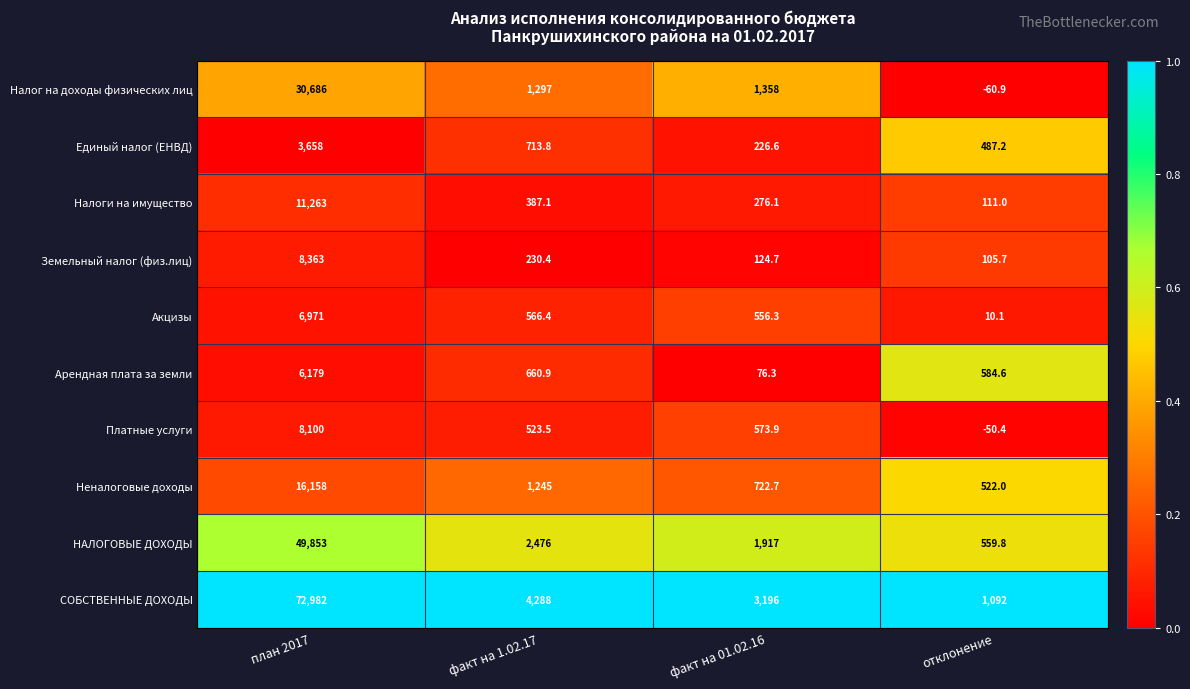

How many data points does each series have?

4